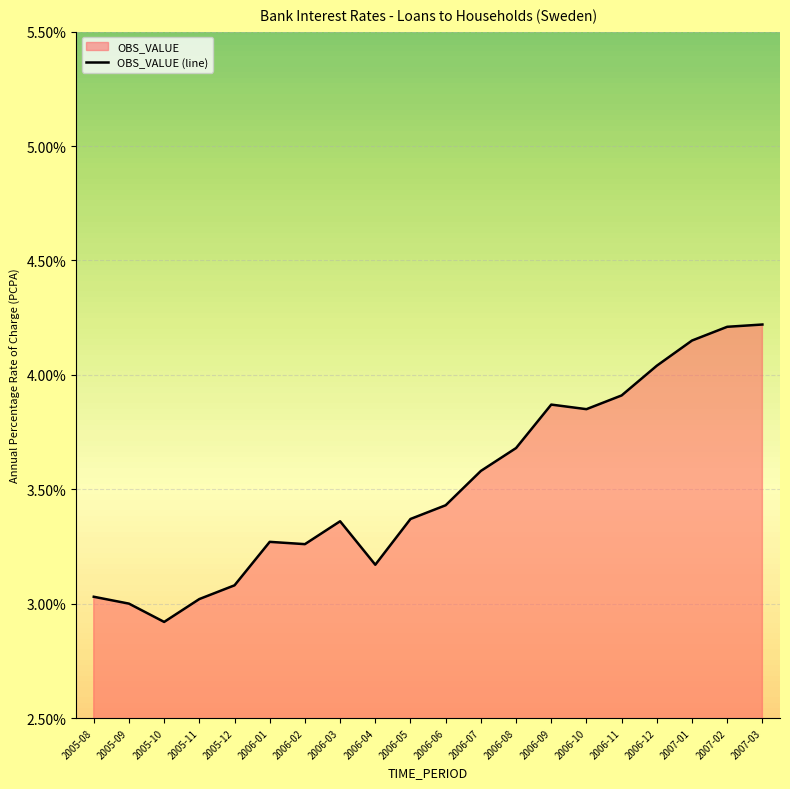

At which label is the value closest to 3?

2005-09